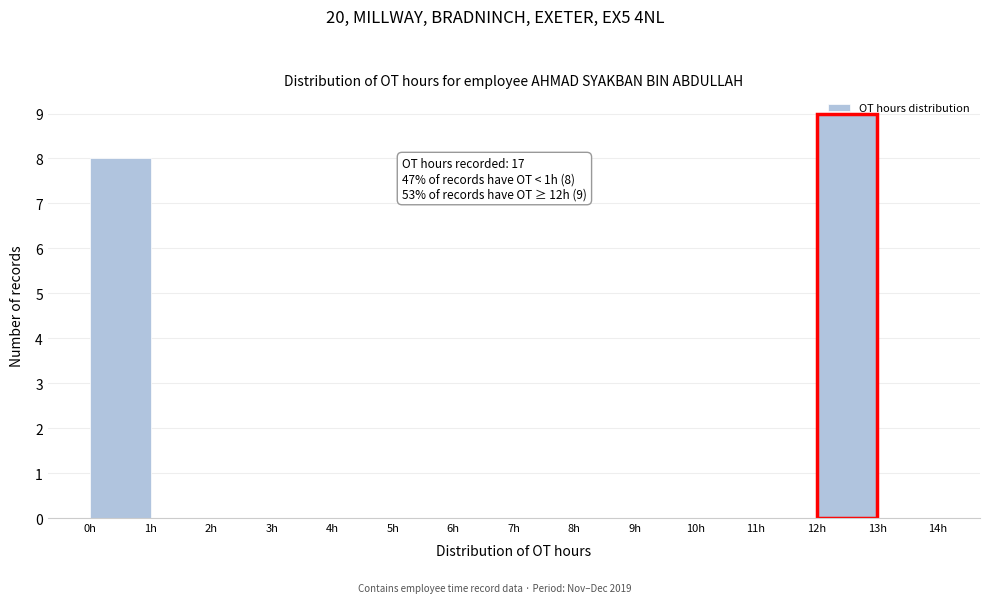

Which range on the x-axis has the tallest bar?

12 to 13